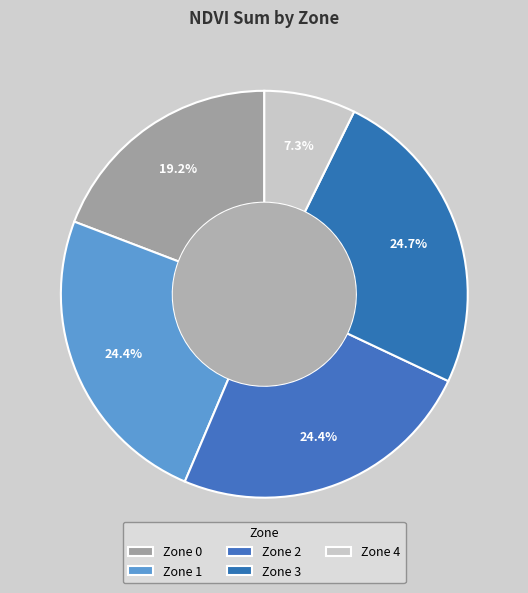

Rank the categories by value from lowest to highest.

Zone 4, Zone 0, Zone 2, Zone 1, Zone 3